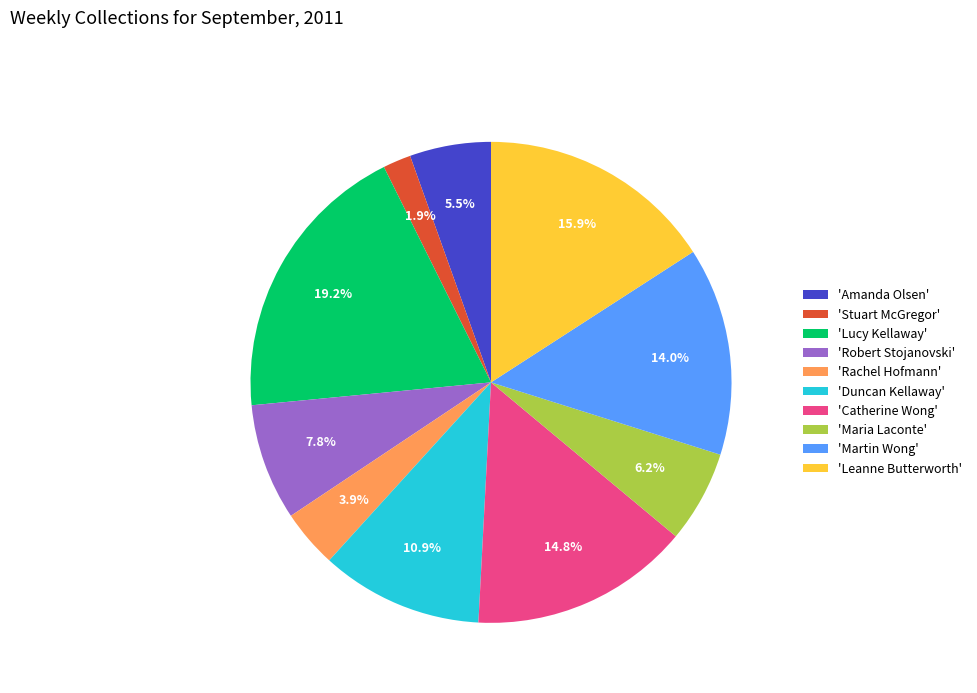

Is there any slice that represents more than half of the pie?

No